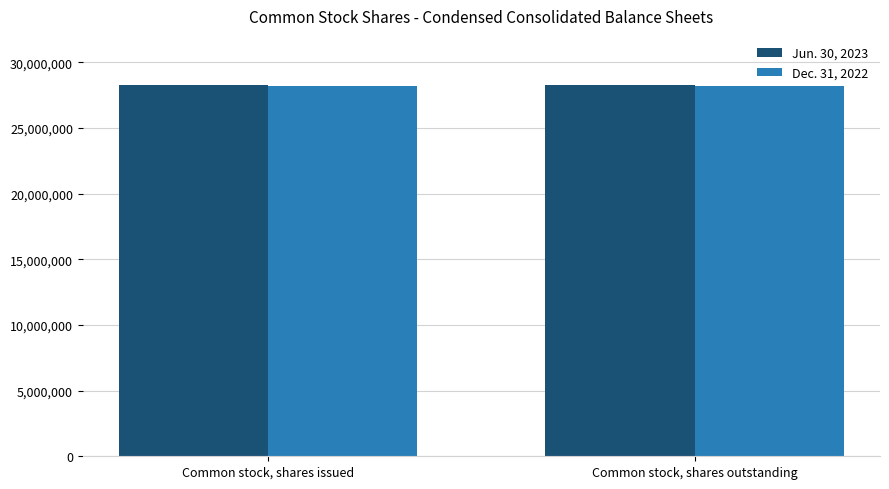

What is the average value of the Dec. 31, 2022 series?

28207330